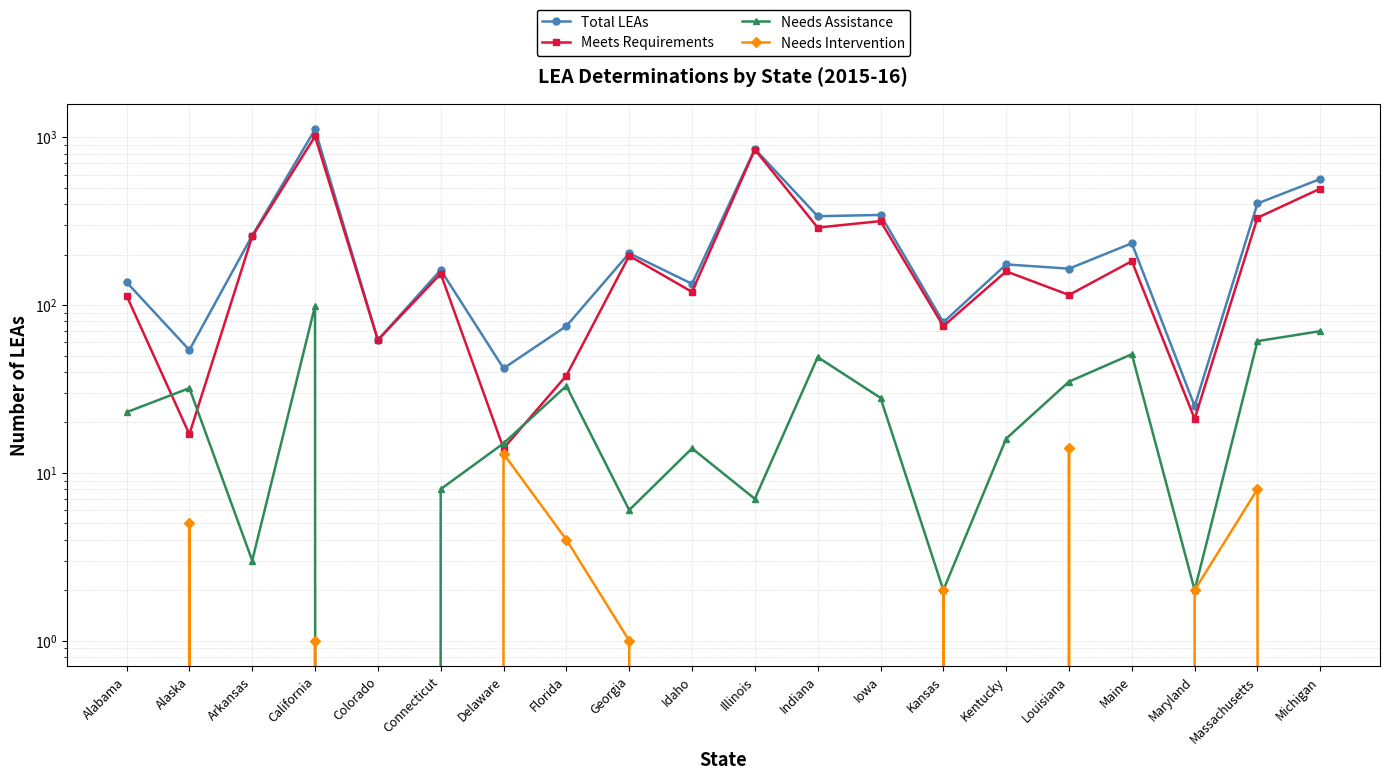

What is the greatest value displayed?

1115